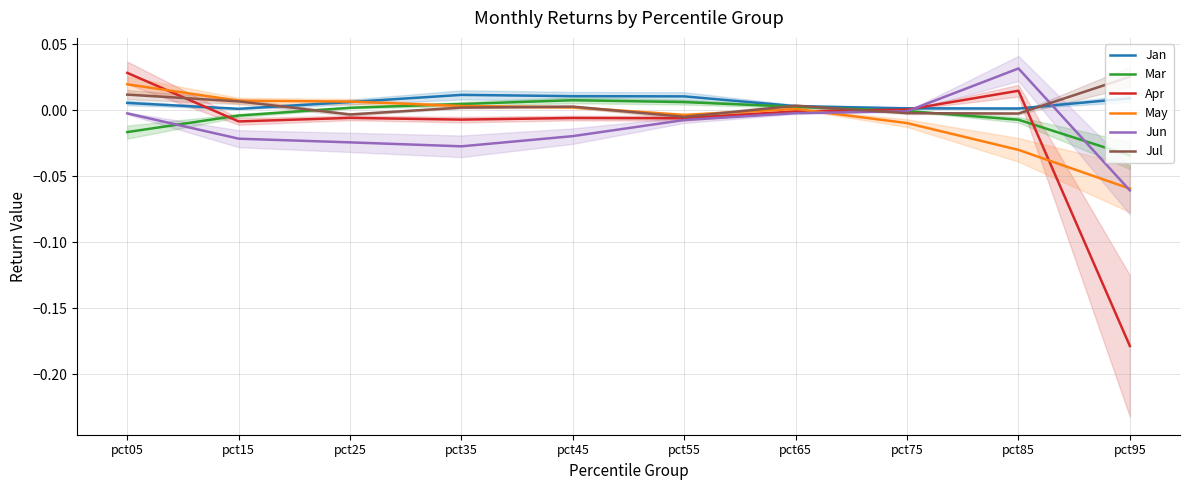

Where is the first local minimum for Jun?

pct35